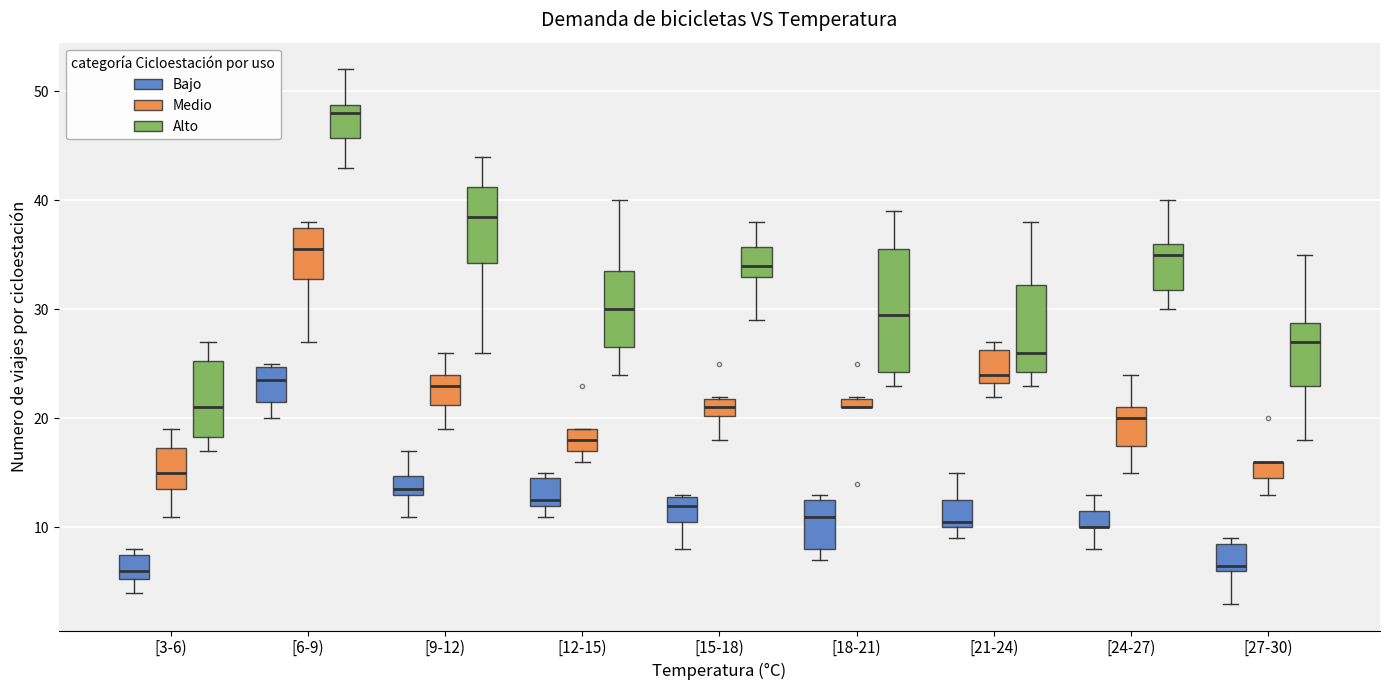

Comparing the boxes themselves (not the whiskers), which one is the tallest?

[18-21) (Alto)